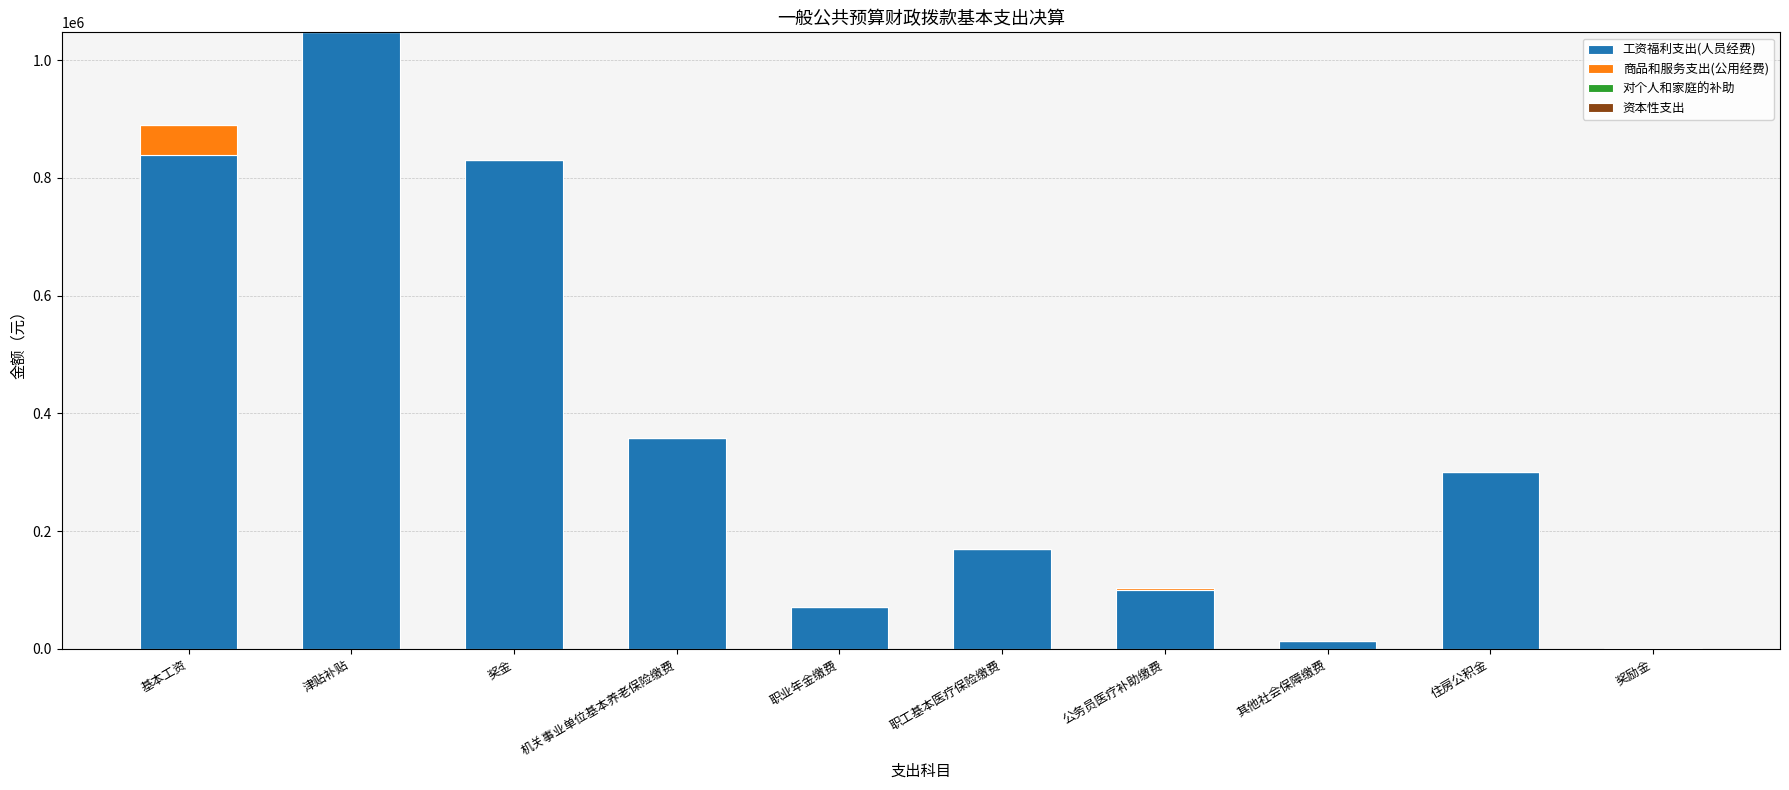

At which category is the sum across all series the highest?

津贴补贴